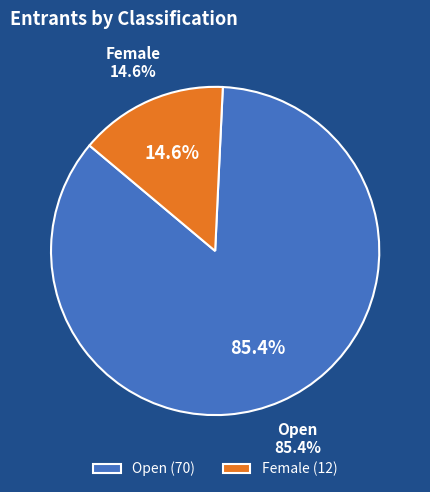

Which has a higher value, Open or Female?

Open